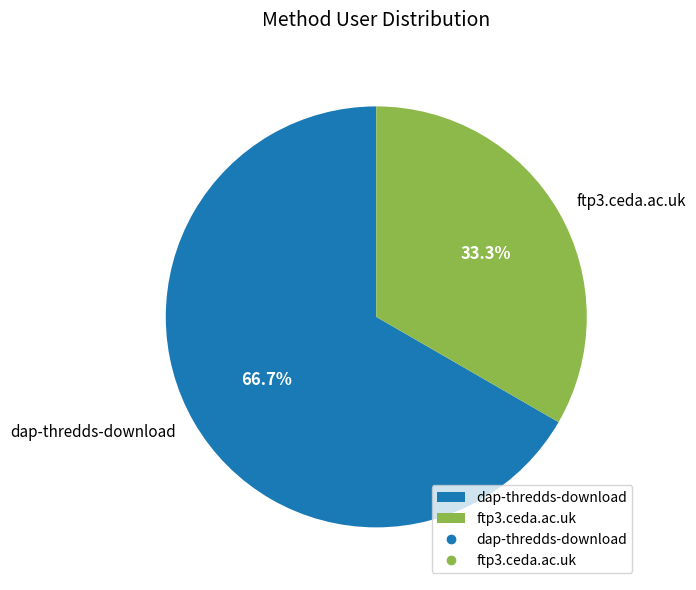

What percentage is the ftp3.ceda.ac.uk slice, to the nearest percent?

33%